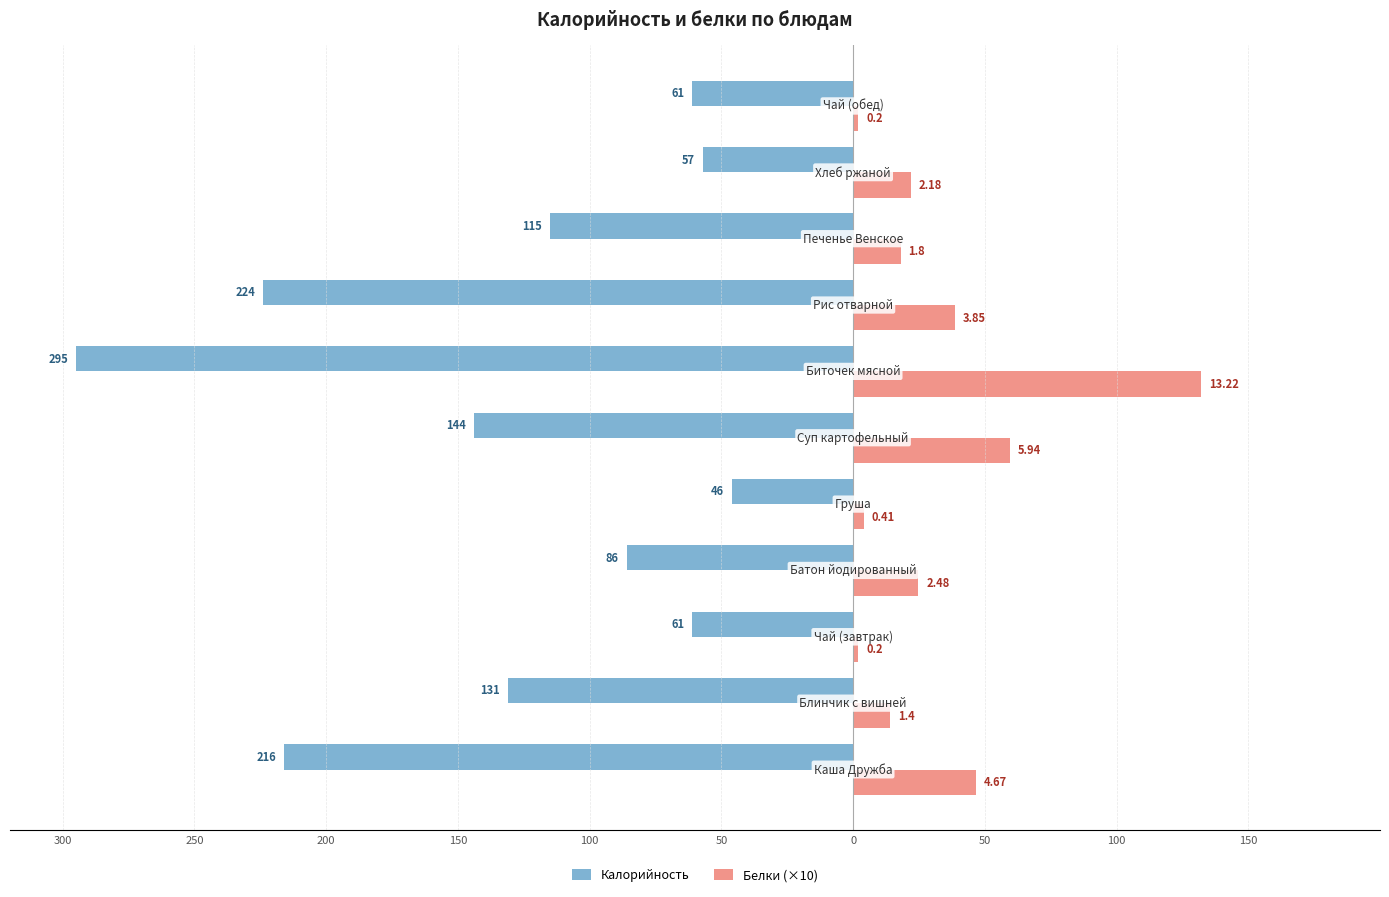

What are all the series names shown in the legend?

Калорийность, Белки (×10)